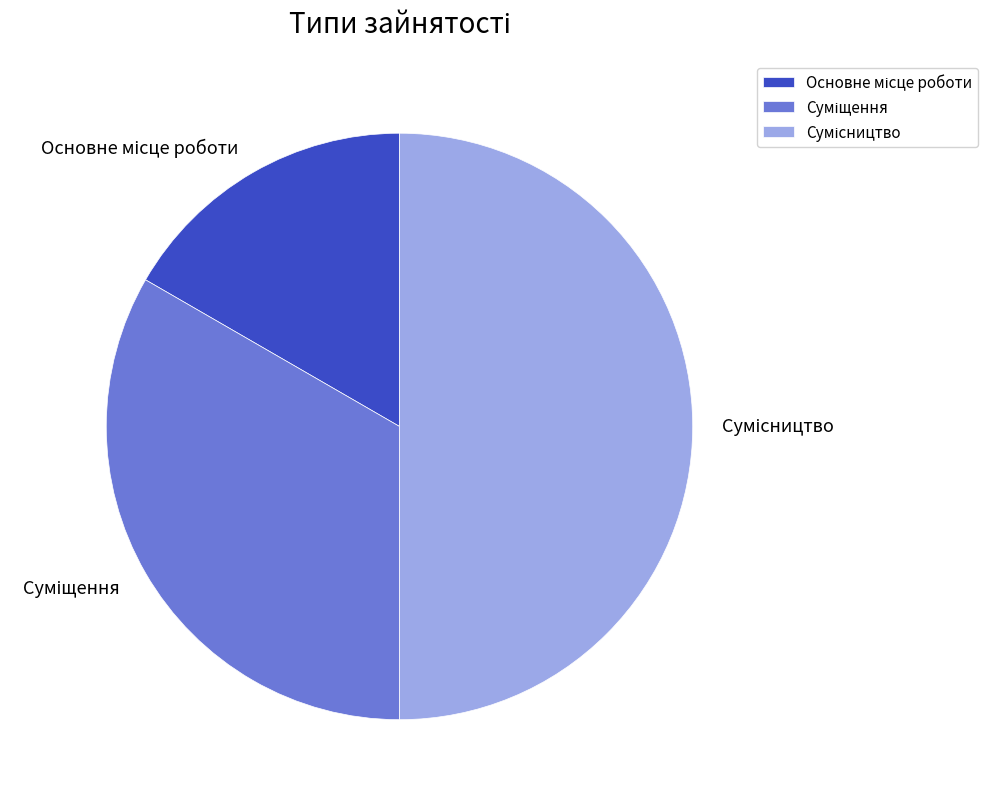

To the nearest percent, what is the average slice percentage?

33%